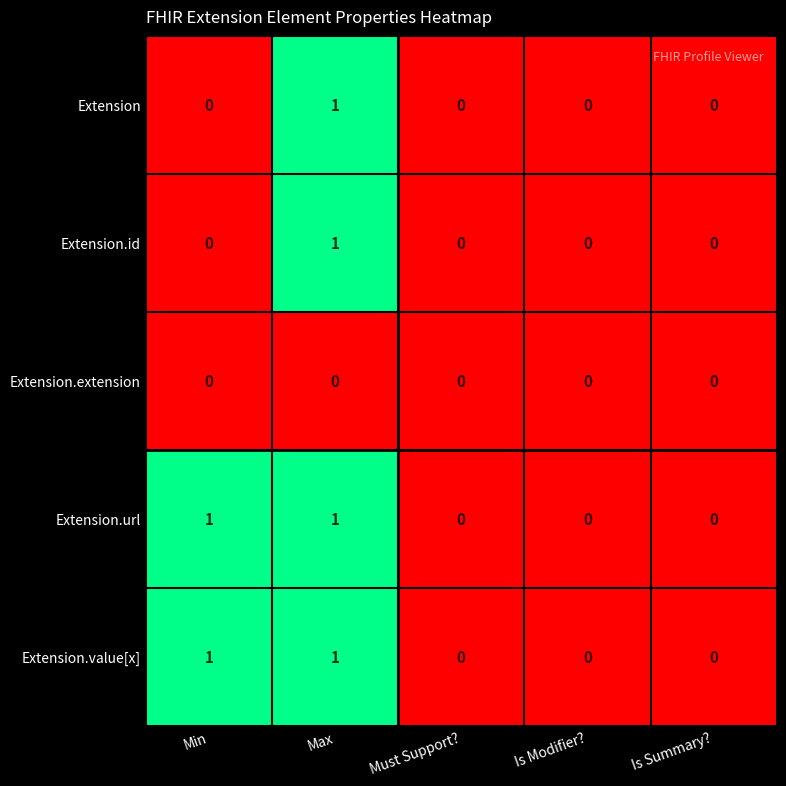

The Extension series shows 0 at Is Summary?. True or false?

True